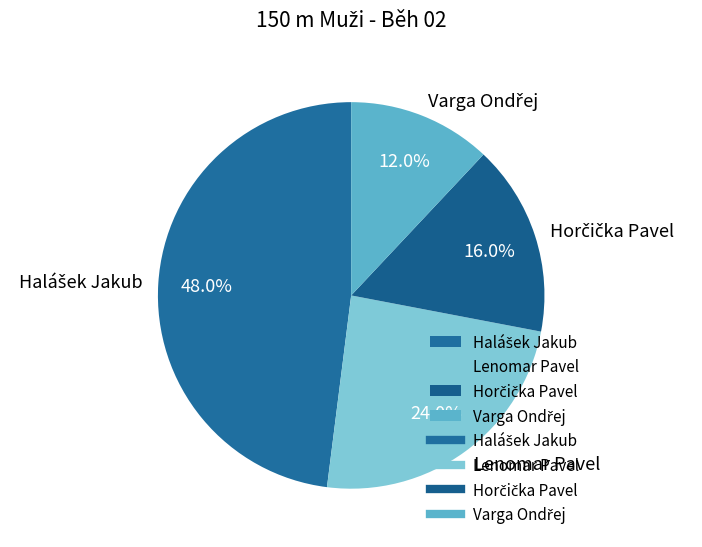

How much of the chart is everything except Lenomar Pavel?

76.0%